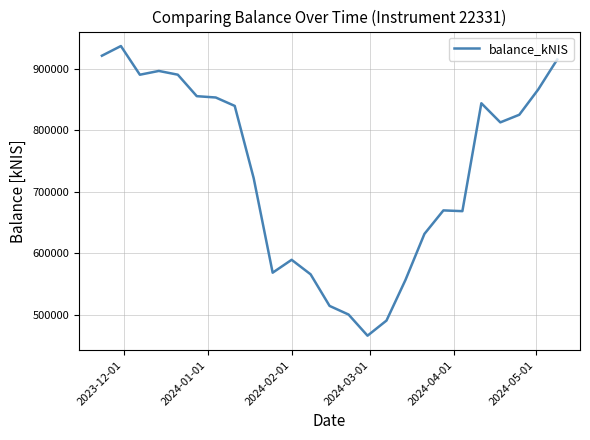

How many lines are shown in the chart?

1